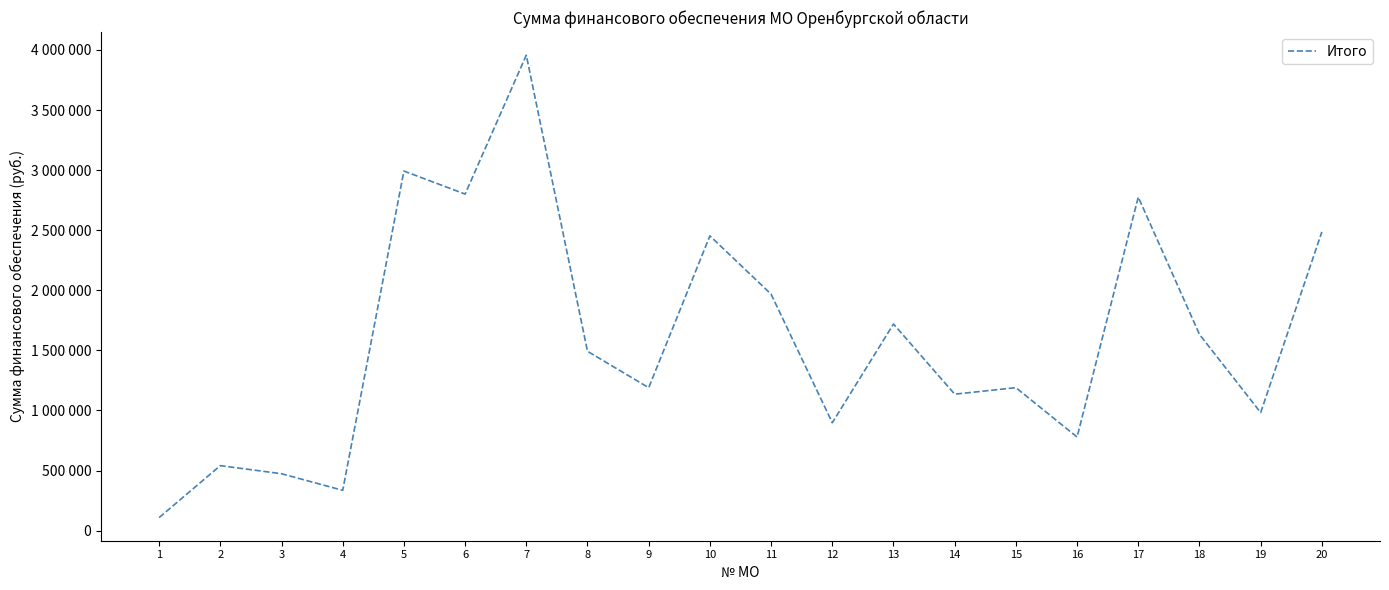

Does the chart have visible grid lines?

No